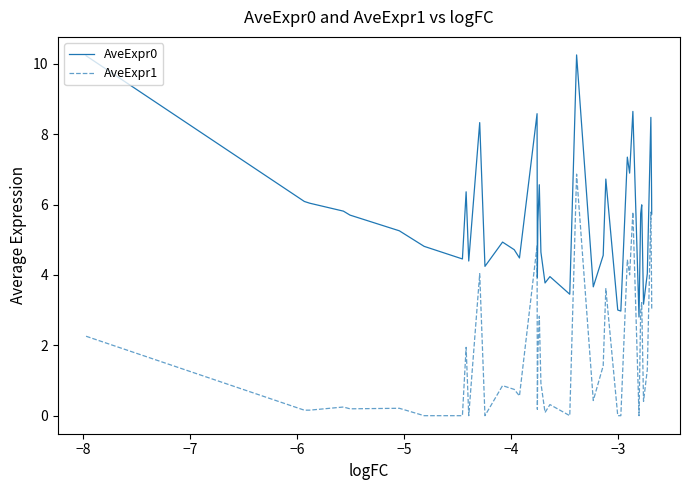

What is the maximum value shown in the chart?

10.3